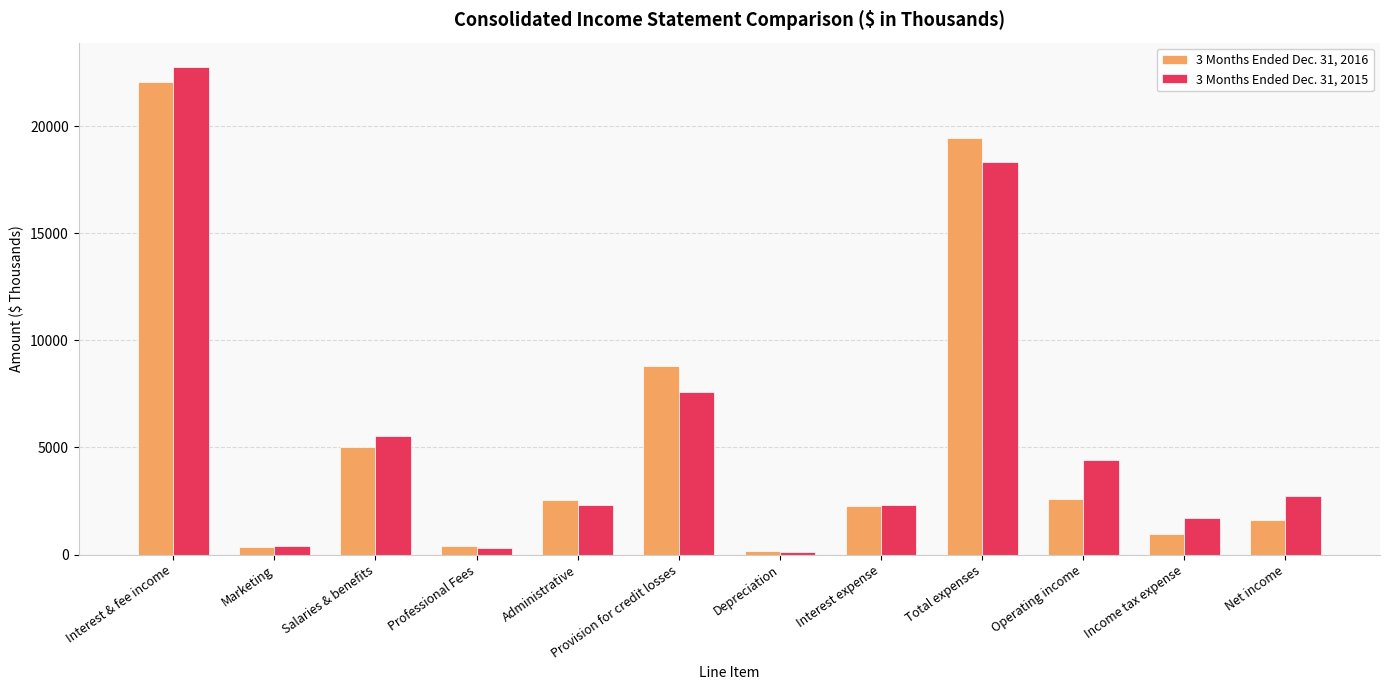

How many bars are there in total?

24